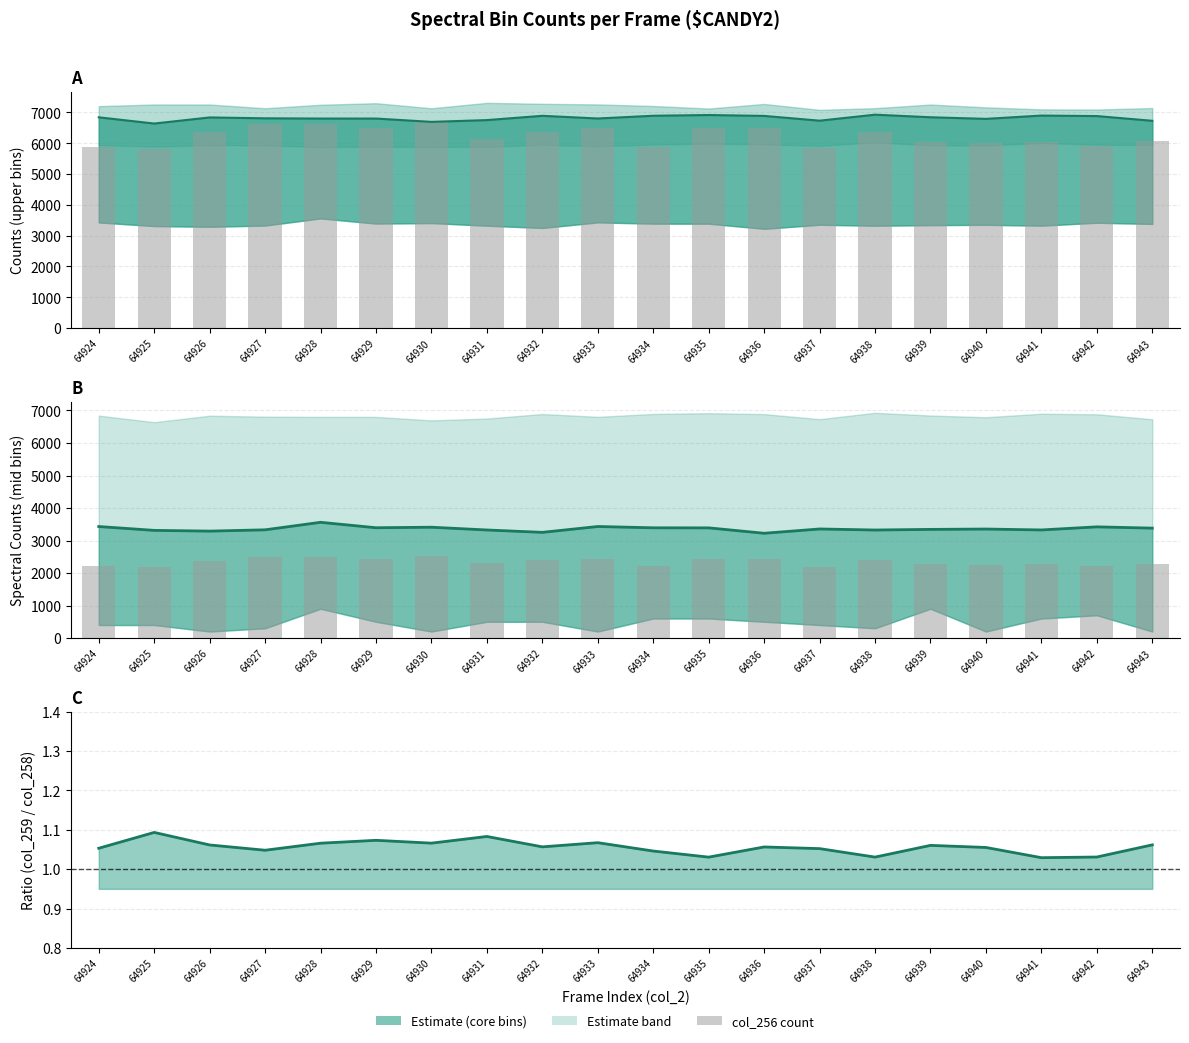

Reading left to right, what are all the values shown in this chart?

col_258: 64924=6843.0	64925=6641.0	64926=6839.0	64927=6811.0	64928=6803.0	64929=6803.0	64930=6695.0	64931=6753.0	64932=6892.0	64933=6805.0	64934=6894.0	64935=6918.0	64936=6889.0	64937=6734.0	64938=6929.0	64939=6845.0	64940=6793.0	64941=6900.0	64942=6884.0	64943=6730.0
col_256 bars: 64924=2208.0	64925=2181.0	64926=2385.0	64927=2484.0	64928=2490.0	64929=2433.0	64930=2514.0	64931=2298.0	64932=2388.0	64933=2436.0	64934=2205.0	64935=2439.0	64936=2436.0	64937=2190.0	64938=2388.0	64939=2265.0	64940=2259.0	64941=2265.0	64942=2217.0	64943=2277.0
col_257 estimate: 64924=3430.0	64925=3312.0	64926=3289.0	64927=3329.0	64928=3560.0	64929=3393.0	64930=3409.0	64931=3324.0	64932=3251.0	64933=3431.0	64934=3391.0	64935=3389.0	64936=3223.0	64937=3355.0	64938=3323.0	64939=3342.0	64940=3353.0	64941=3325.0	64942=3420.0	64943=3381.0
col_259/col_258 ratio: 64924=1.1	64925=1.1	64926=1.1	64927=1.0	64928=1.1	64929=1.1	64930=1.1	64931=1.1	64932=1.1	64933=1.1	64934=1.0	64935=1.0	64936=1.1	64937=1.1	64938=1.0	64939=1.1	64940=1.1	64941=1.0	64942=1.0	64943=1.1